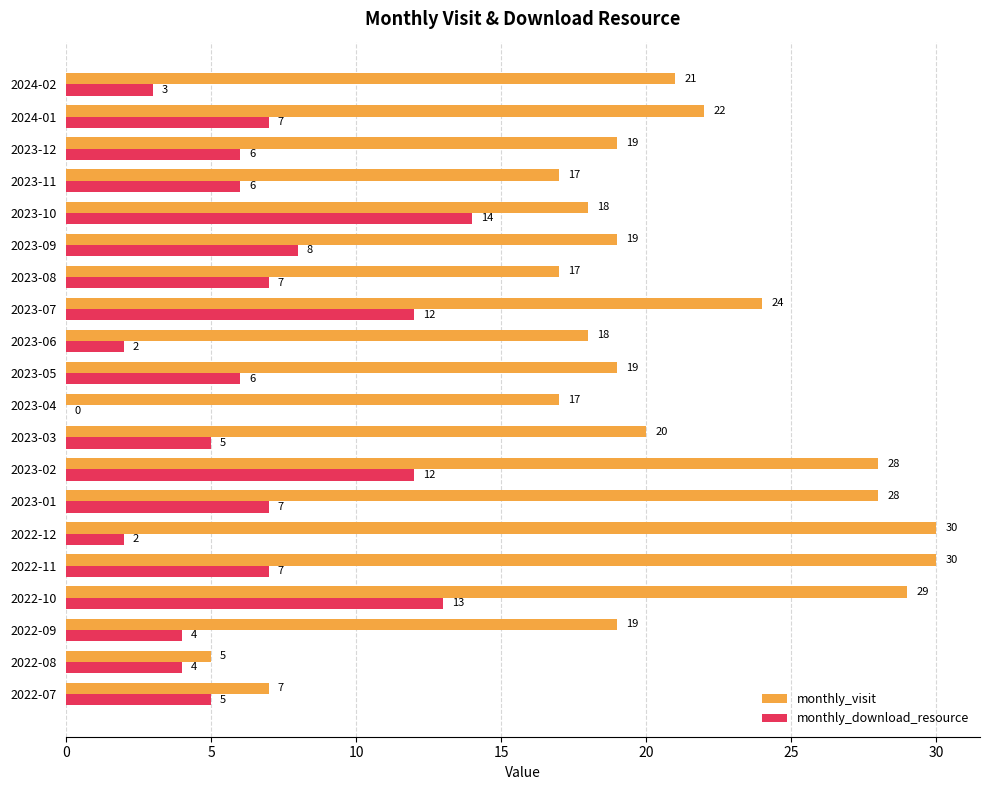

Is it true that monthly_visit equals 22 at 2024-01?

True